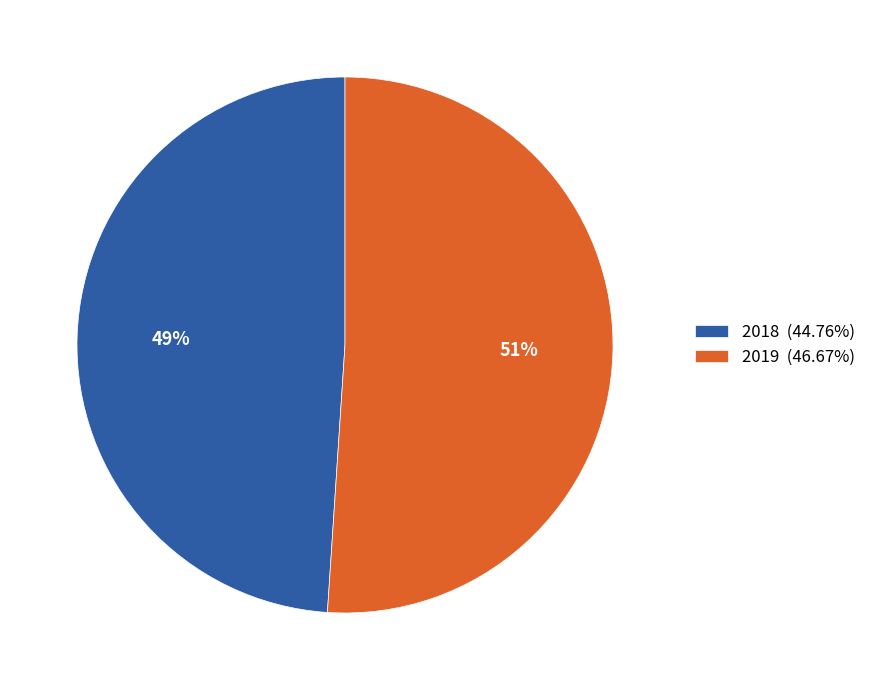

To the nearest percent, what percentage of the pie is 2019?

51%